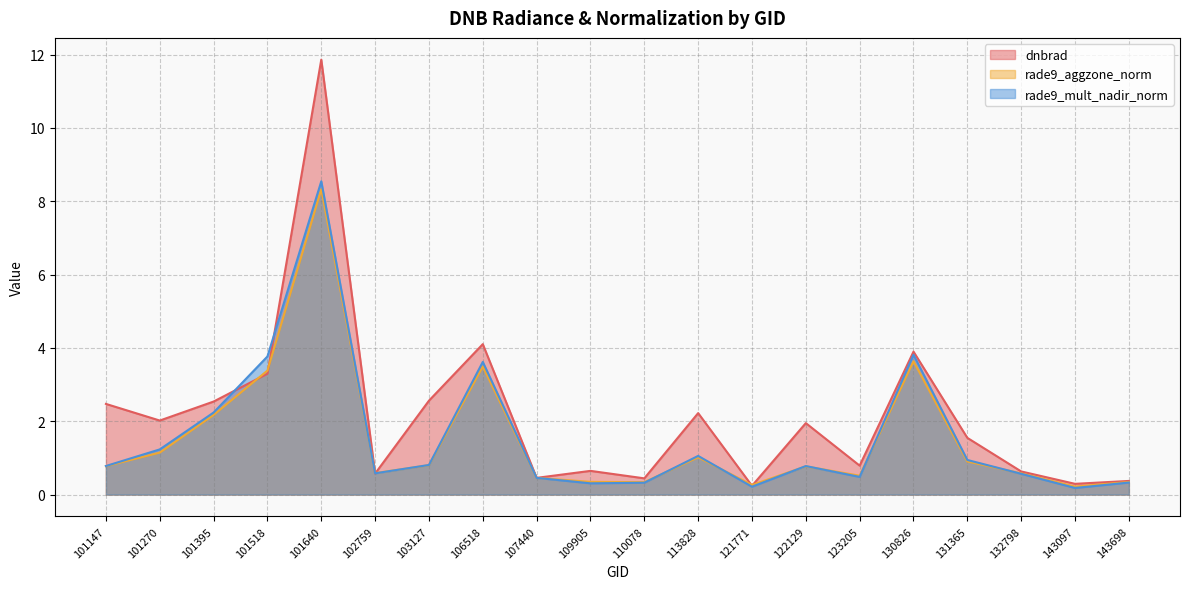

What is the total value across all series at 101640?

28.7